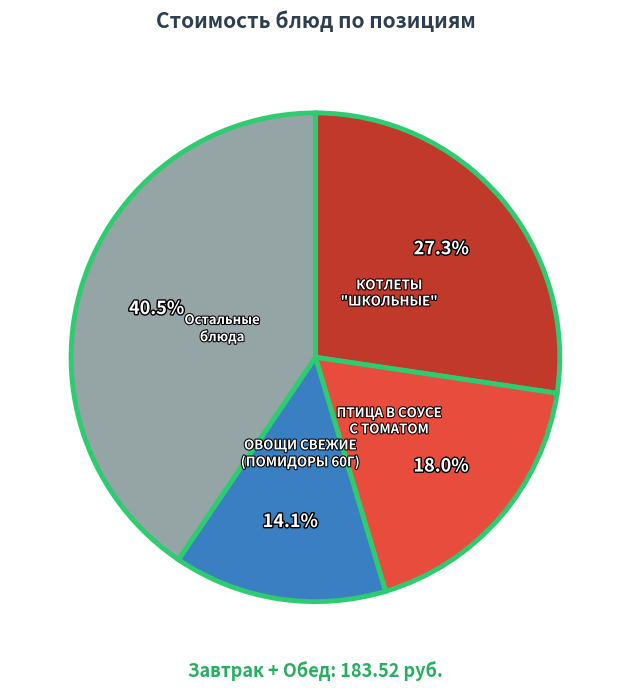

Rank the categories by value from highest to lowest.

Остальные блюда, КОТЛЕТЫ "ШКОЛЬНЫЕ", ПТИЦА В СОУСЕ С ТОМАТОМ, ОВОЩИ СВЕЖИЕ (ПОМИДОРЫ 60Г)